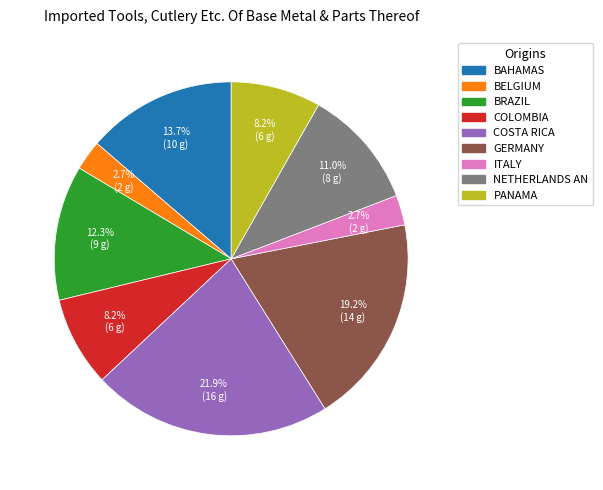

Is there a majority slice in this chart?

No